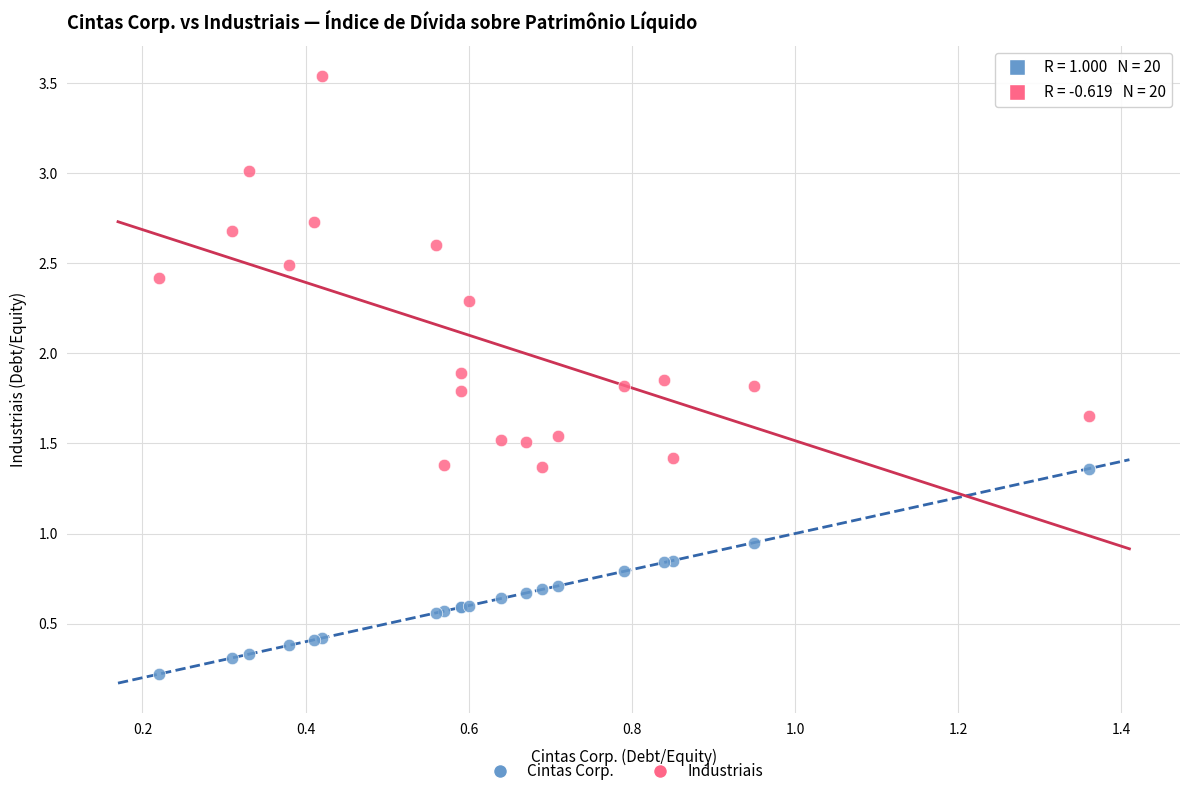

Which series has the largest Y range (max minus min)?

Industriais